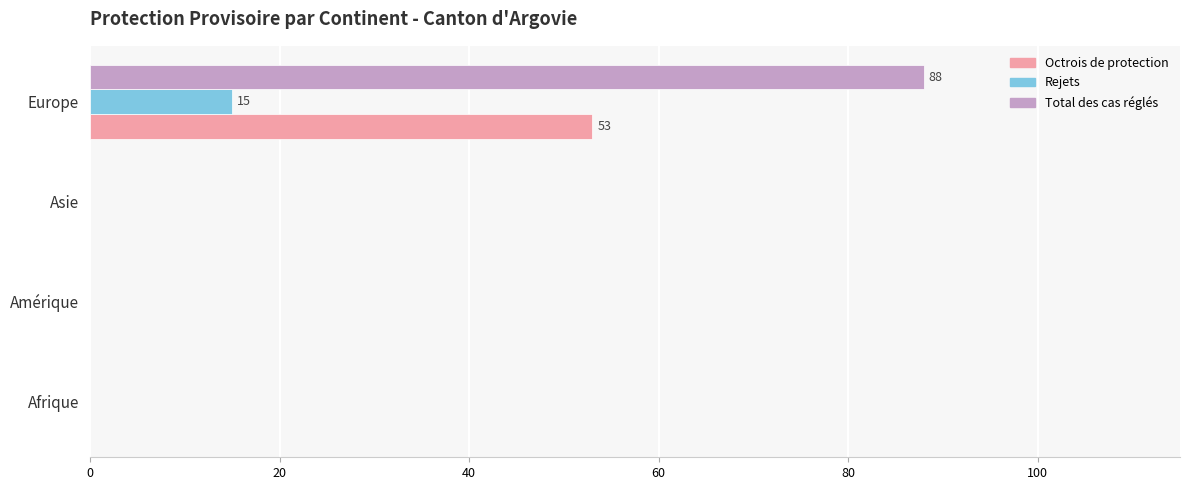

What is the maximum value shown in the chart?

88